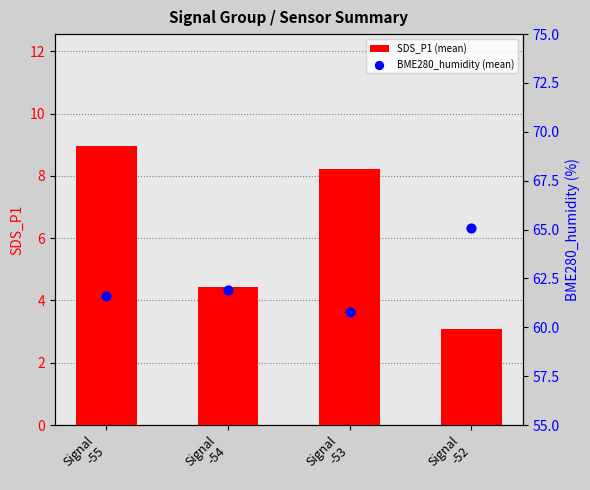

Is the value of BME280_humidity (mean) at Signal
-52 greater than the value of SDS_P1 (mean) at Signal
-52?

Yes